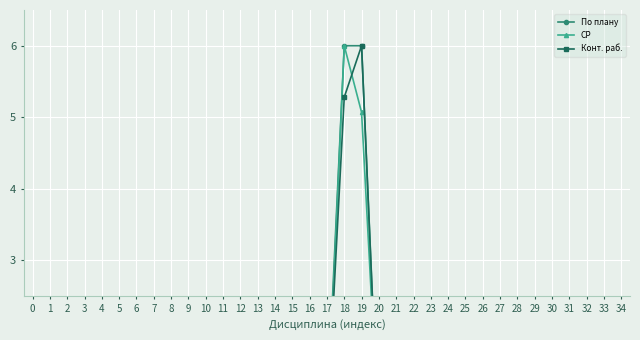

What is the approximate value of СР at 13?

1.0